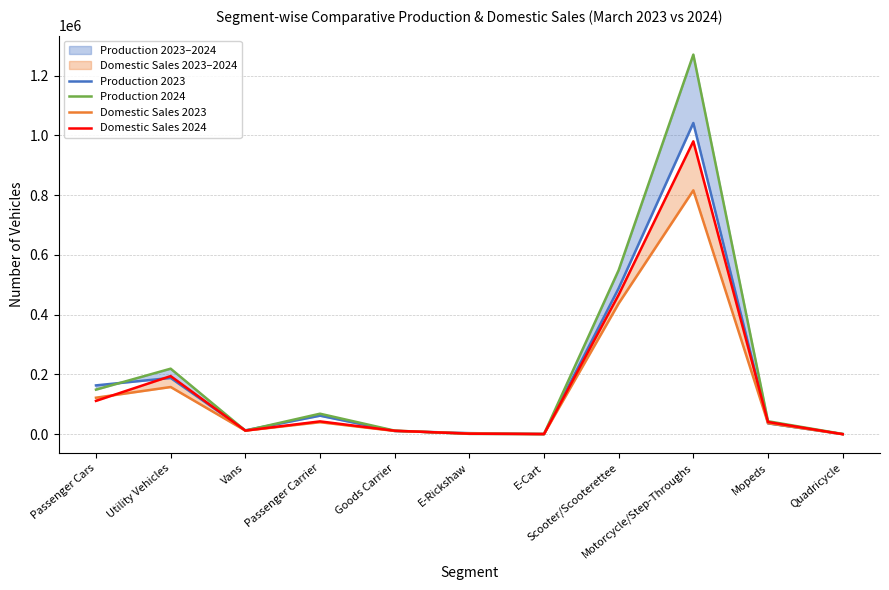

List the series in order of their overall mean, highest first.

Production 2024, Production 2023, Domestic Sales 2024, Domestic Sales 2023